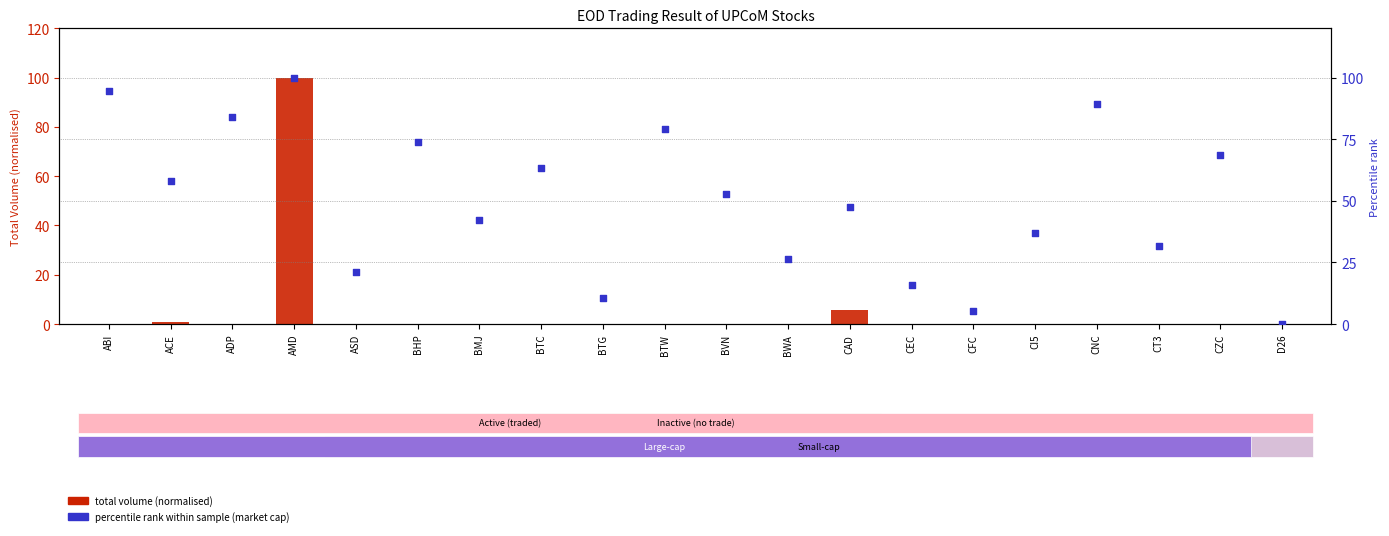

At how many categories does at least one series exceed 76?

5